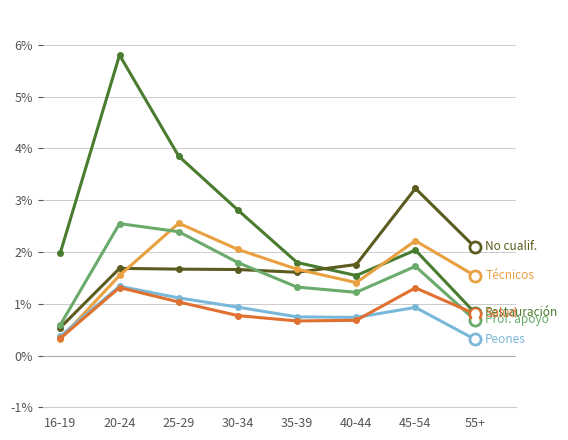

What is the label of the 5th point from the left?

35-39